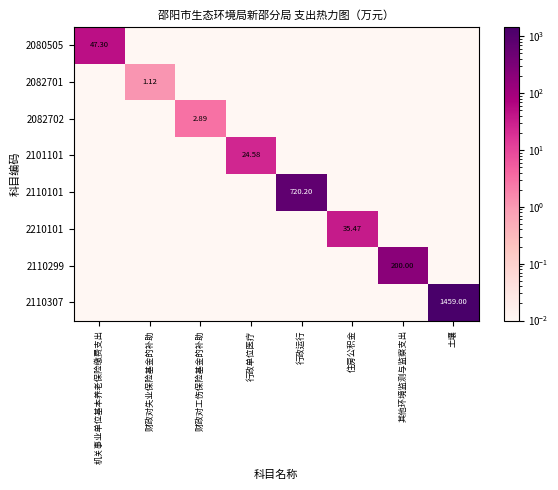

Rank the series by their maximum value, from lowest to highest.

2082701, 2082702, 2101101, 2210101, 2080505, 2110299, 2110101, 2110307